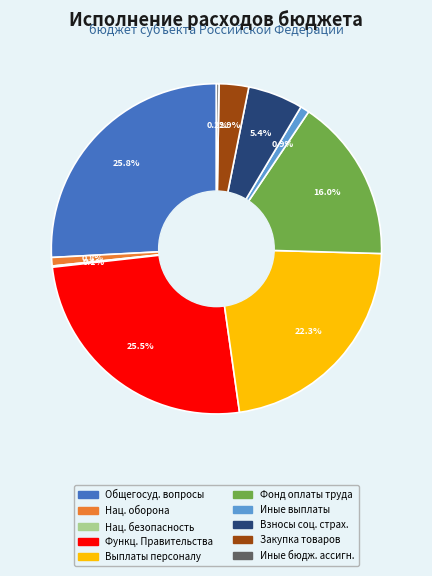

Is there any slice that represents more than half of the pie?

No